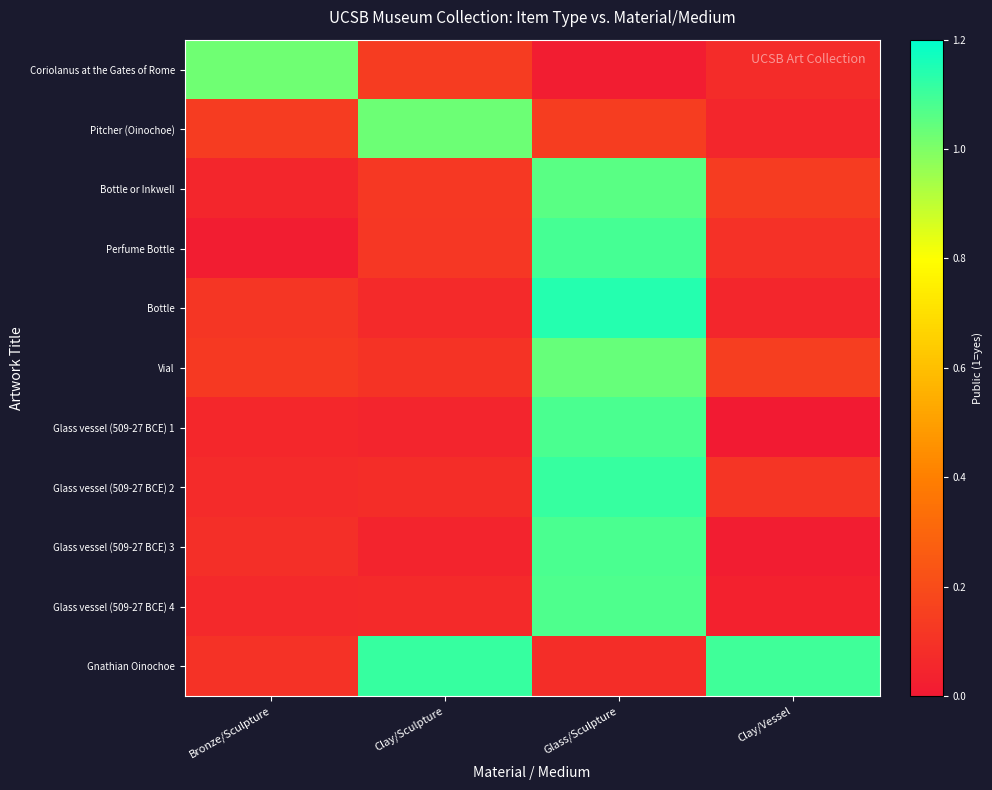

What is the greatest value displayed?

1.1